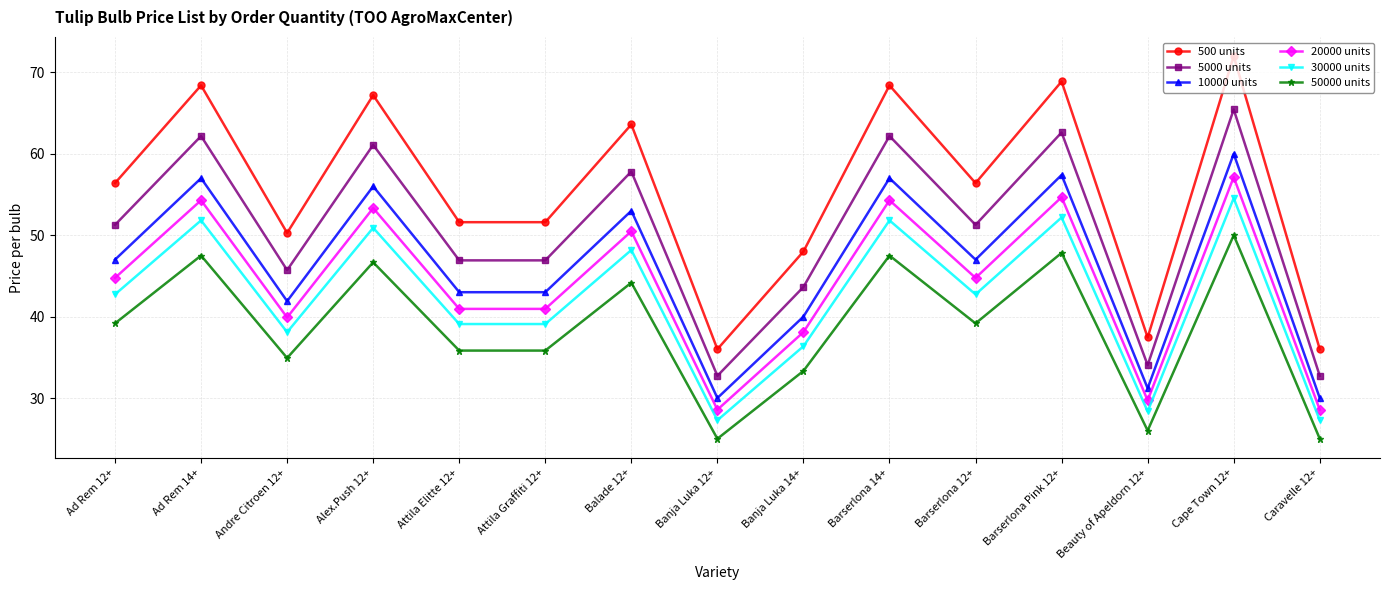

True or false: 30000 units and 500 units cross at least once.

False